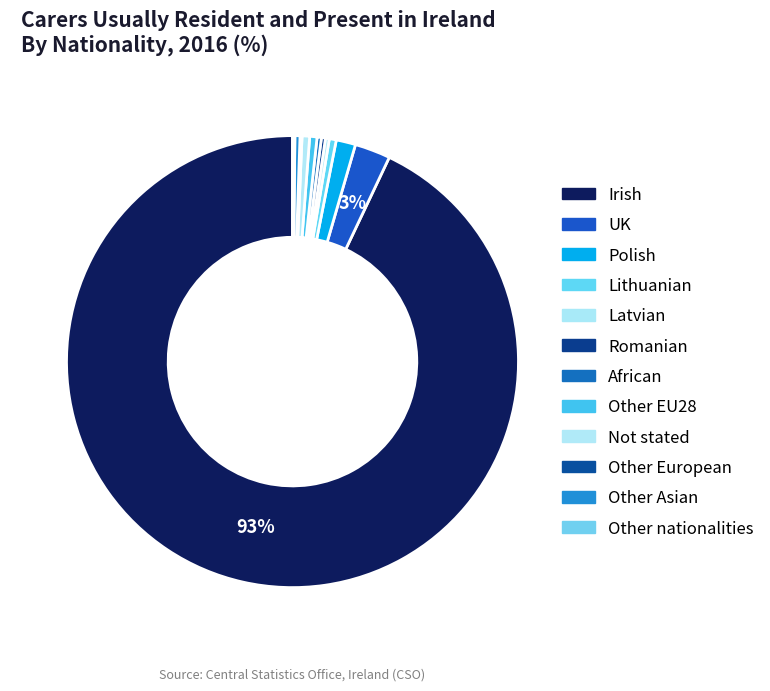

True or false: Other European accounts for 6% of the total.

False